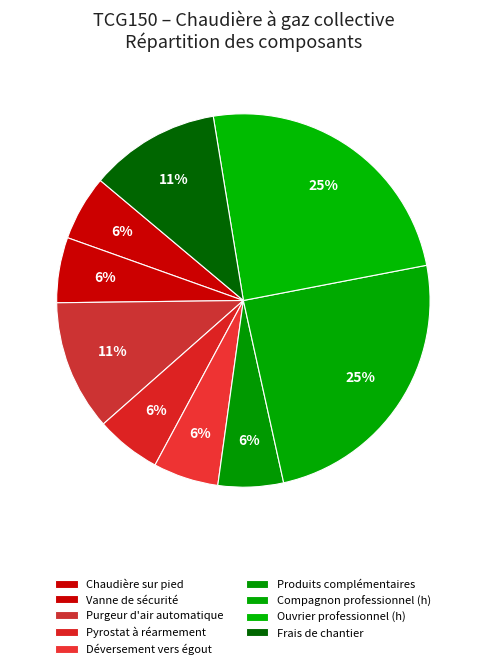

How many slices are in this pie chart?

9